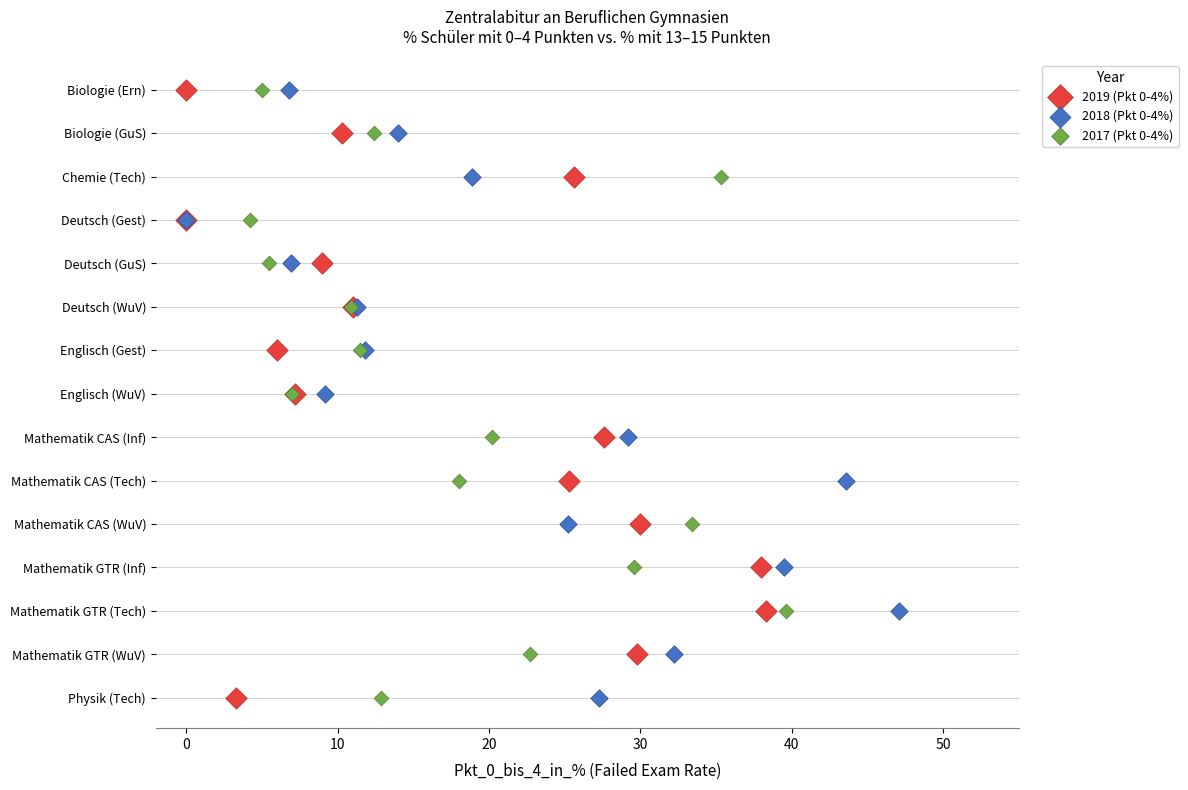

What are all the series names shown in the legend?

2019 (Pkt 0-4%), 2018 (Pkt 0-4%), 2017 (Pkt 0-4%)